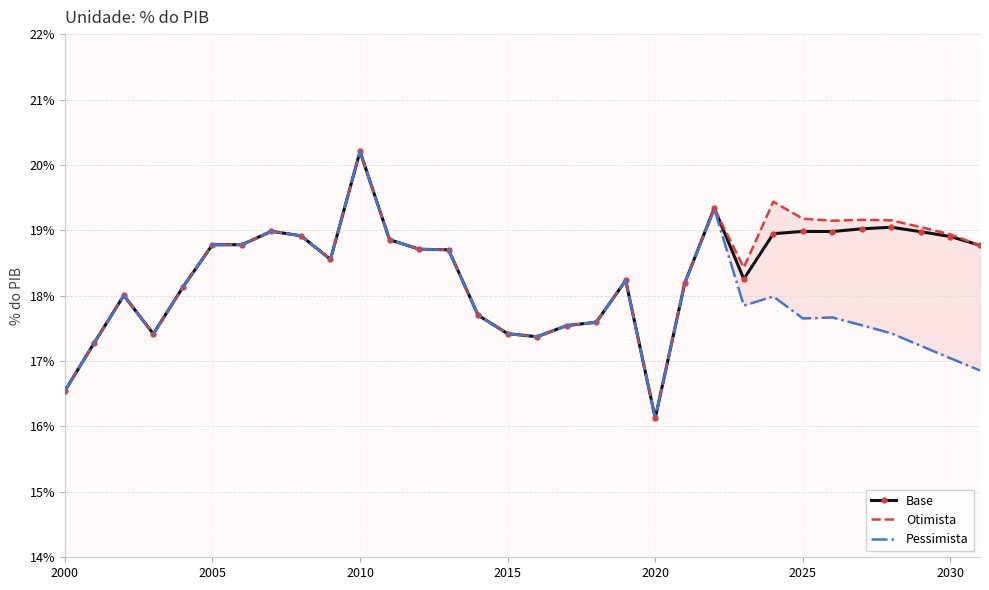

Rank the series by their maximum value, from lowest to highest.

Base, Otimista, Pessimista